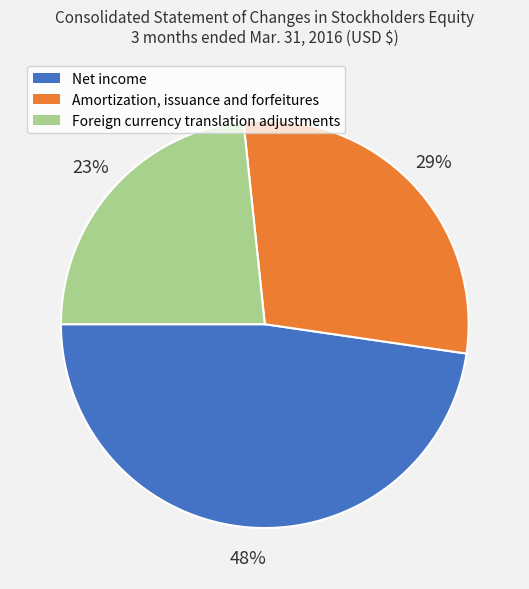

Is there any slice that represents more than half of the pie?

No